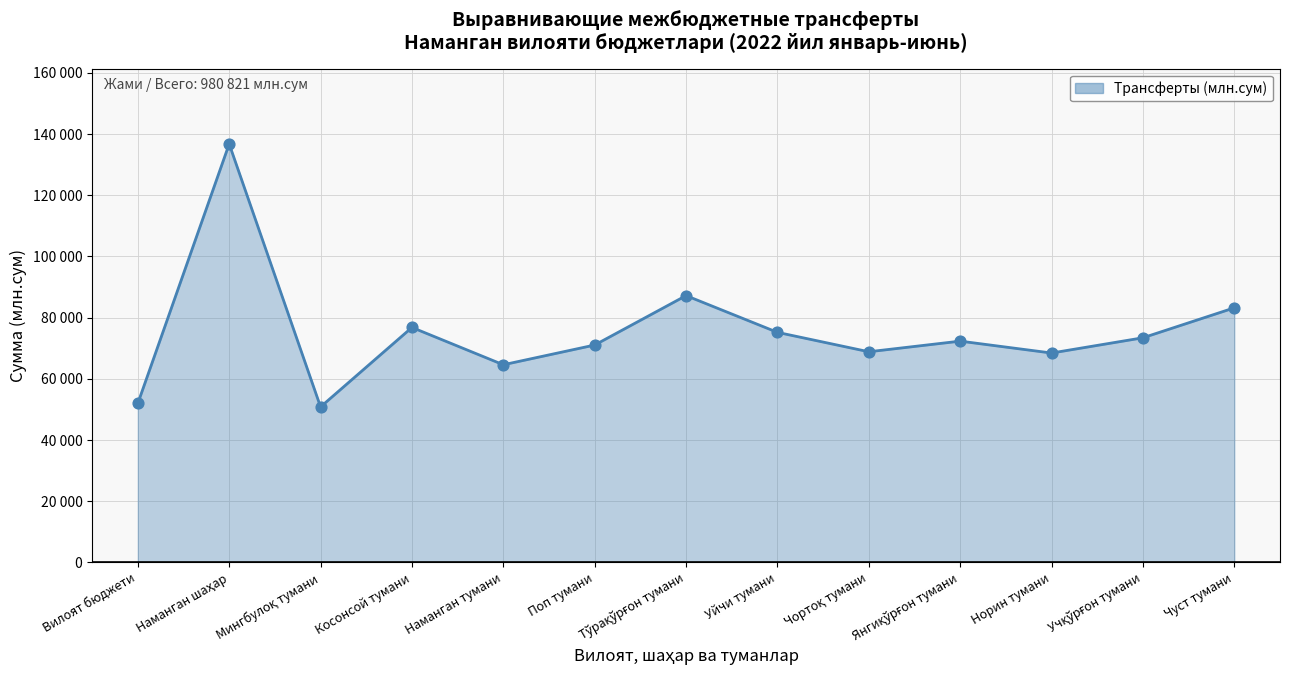

Does the chart have visible grid lines?

Yes